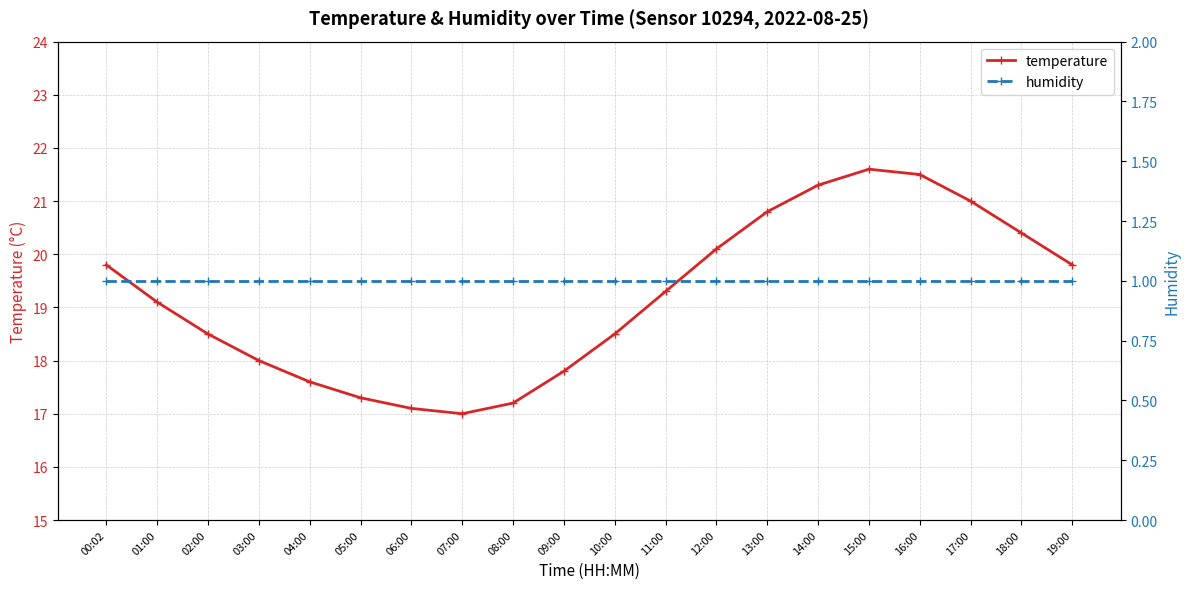

Is the value of temperature at 09:00 greater than the value of humidity at 19:00?

Yes